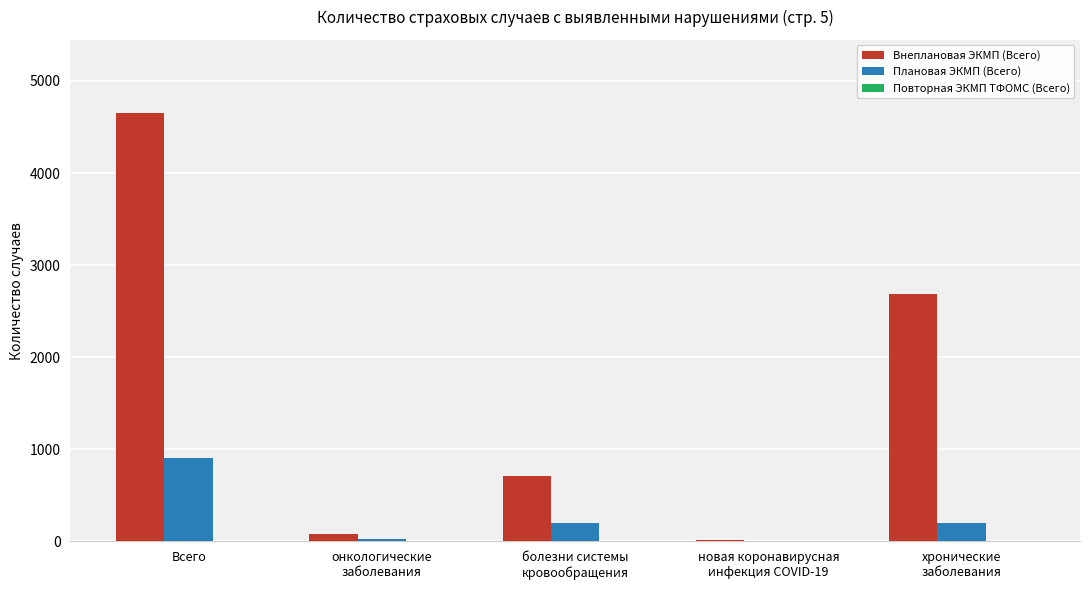

What is the difference between the Плановая ЭКМП (Всего) values at хронические
заболевания and онкологические
заболевания?

175